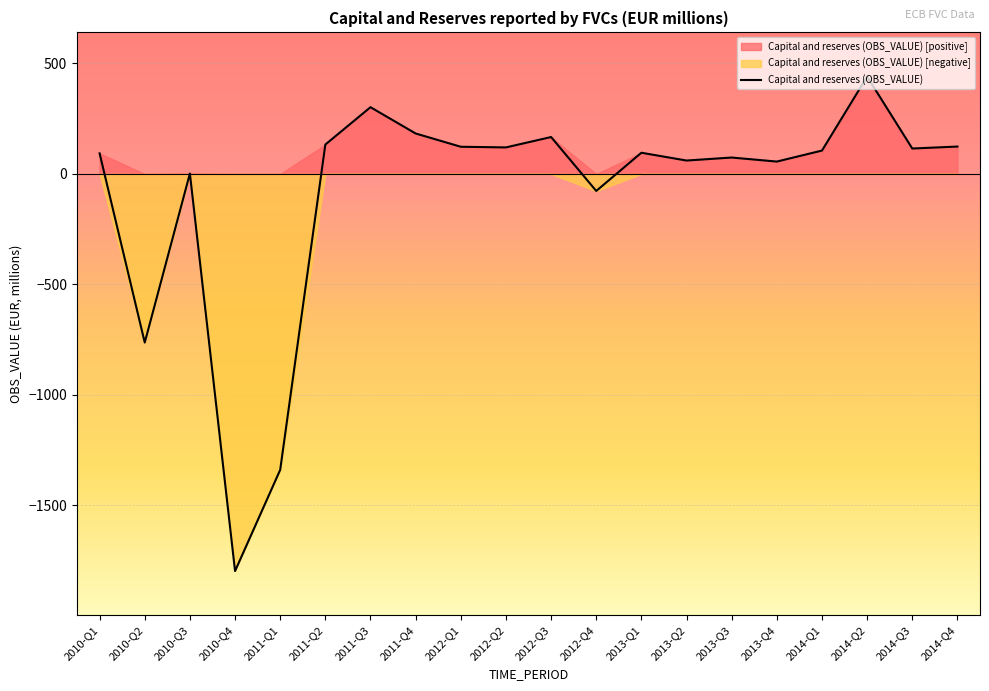

How many data points does each series have?

20